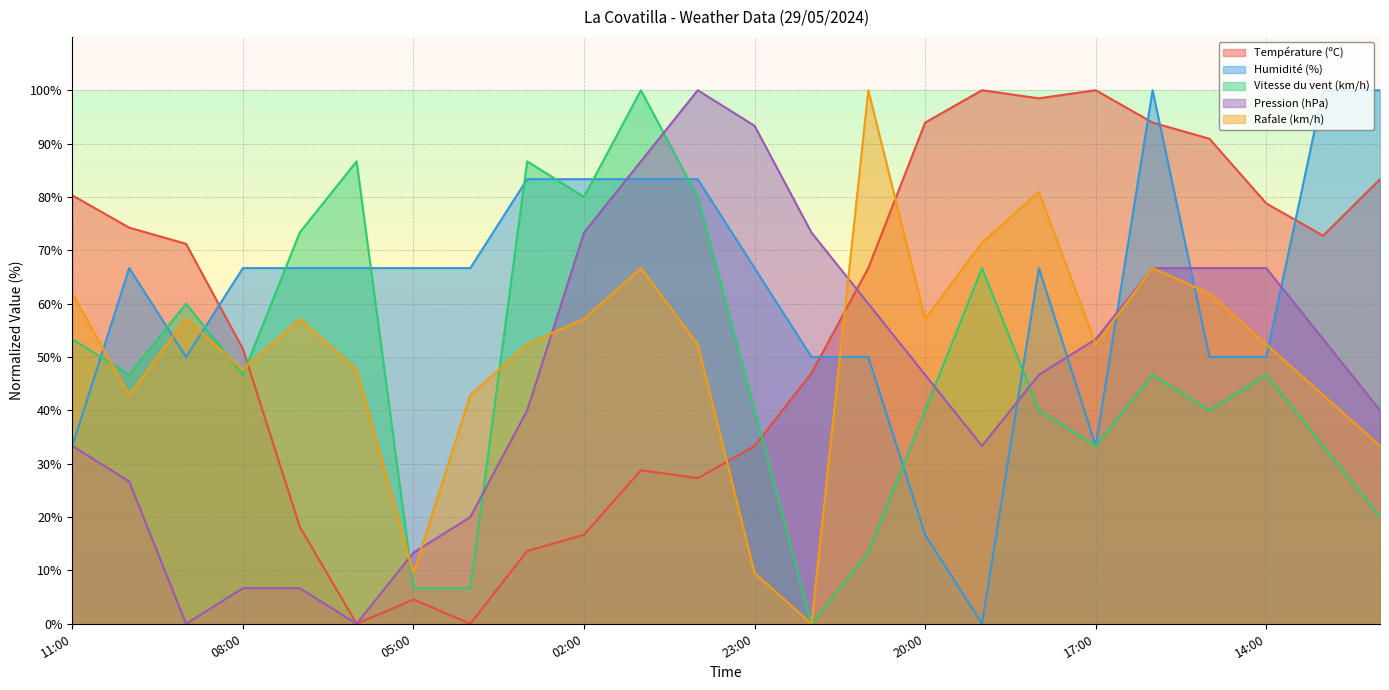

At 20:00, list the series in order from smallest to largest.

Humidité (%), Vitesse du vent (km/h), Pression (hPa), Rafale (km/h), Température (ºC)